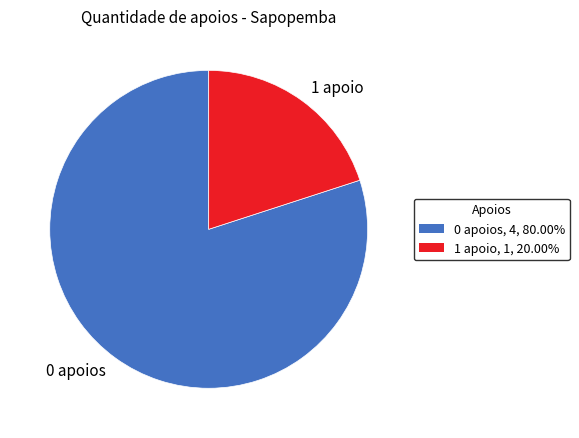

Rank the categories by value from lowest to highest.

1 apoio, 0 apoios